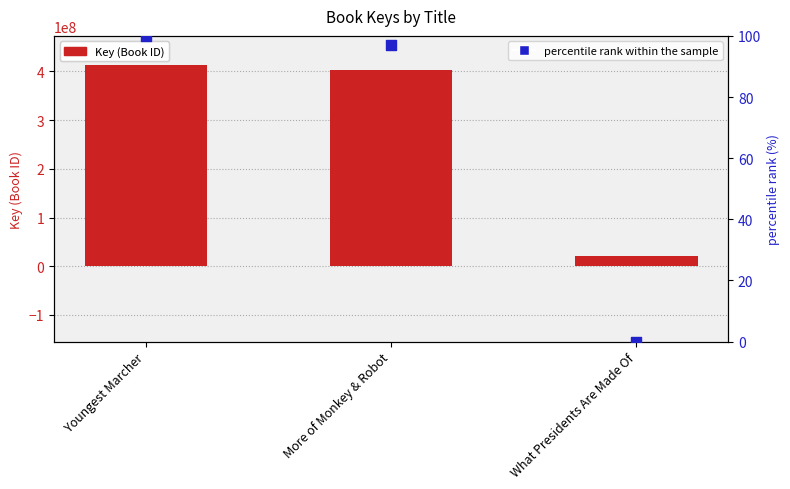

What are all the series names shown in the legend?

Key (Book ID), percentile rank within the sample